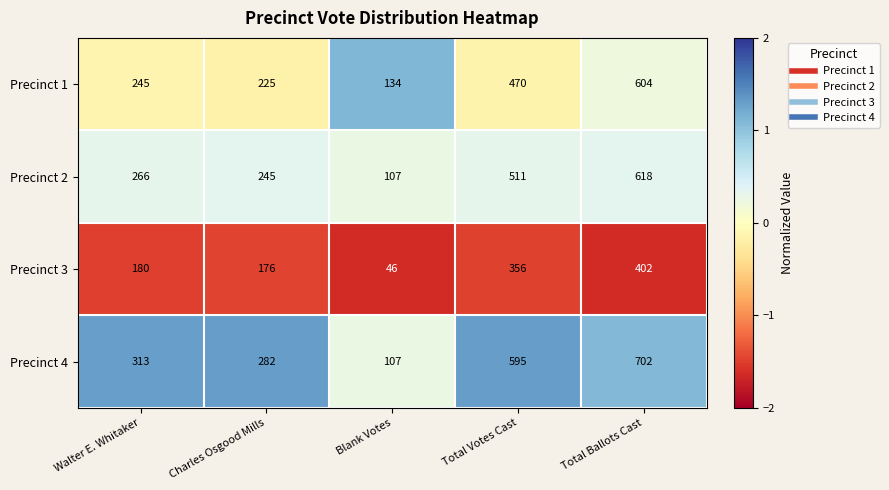

What is the total value across all series at Charles Osgood Mills?

928